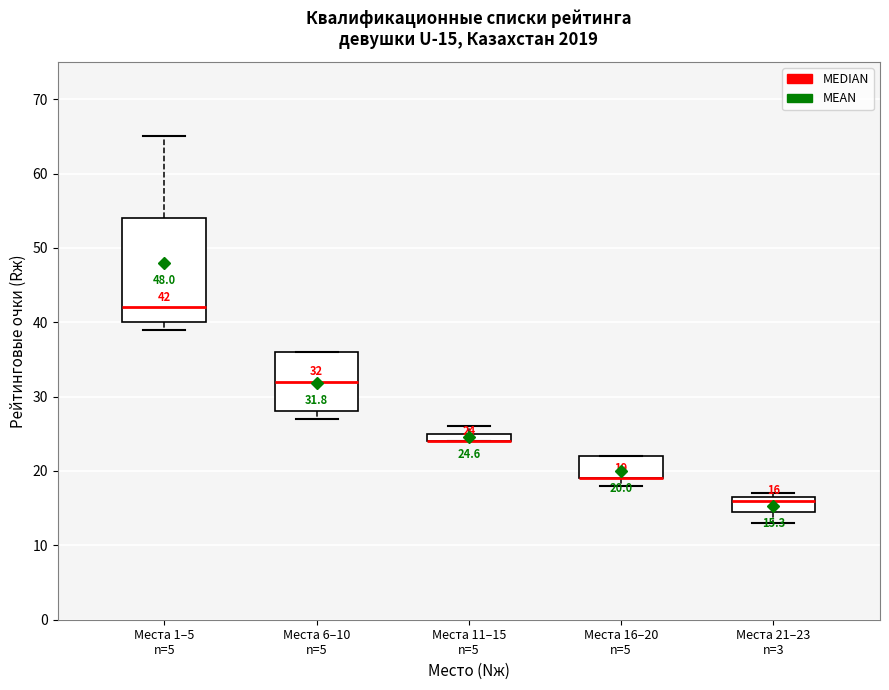

Comparing the boxes themselves (not the whiskers), which one is the tallest?

Места 1–5 n=5